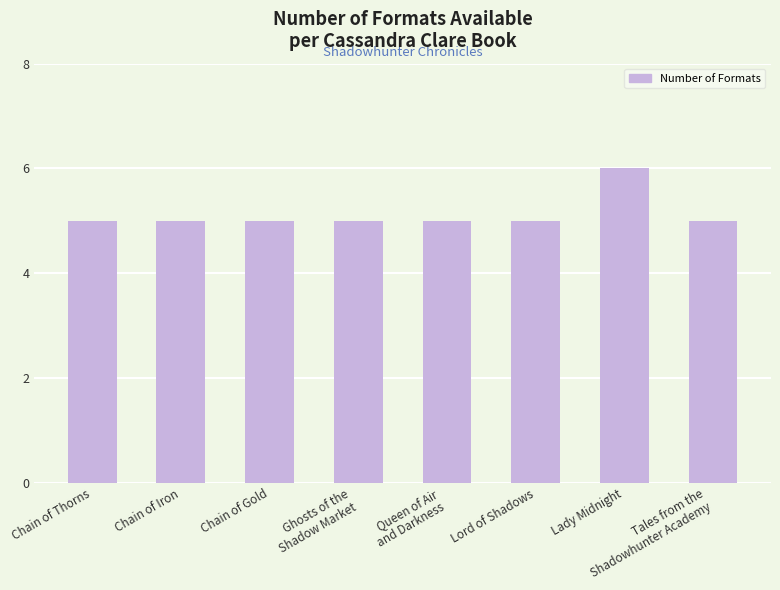

Approximately how many times larger is the value at Chain of Thorns compared to Lady Midnight?

0.8